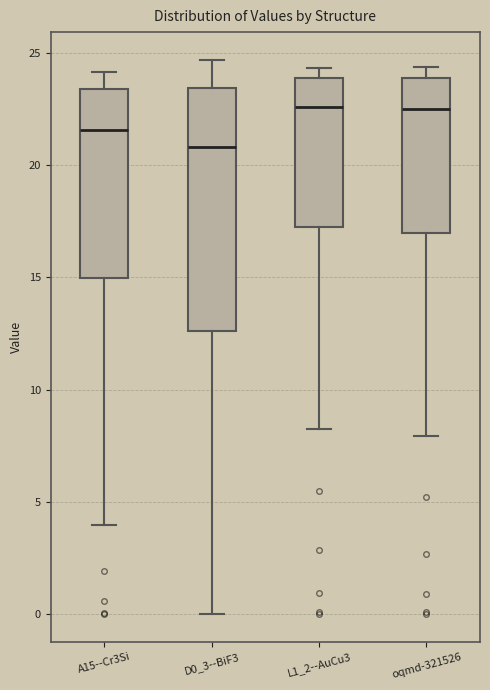

Comparing the boxes themselves (not the whiskers), which one is the tallest?

D0_3--BiF3